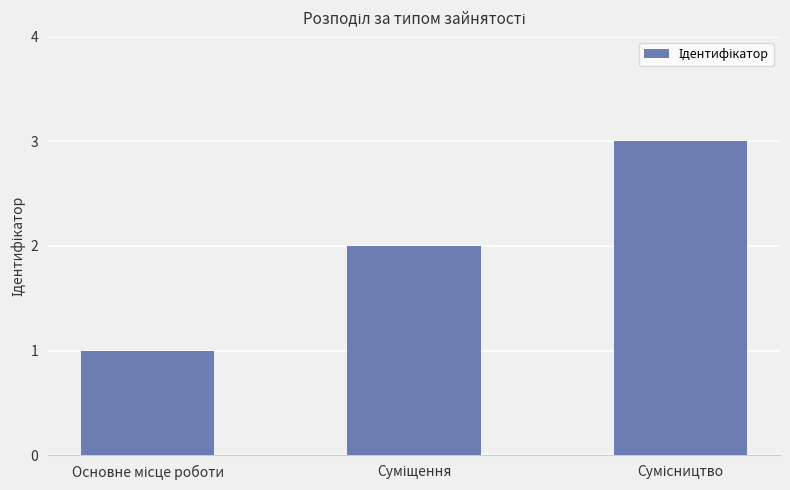

What is the greatest value displayed?

3